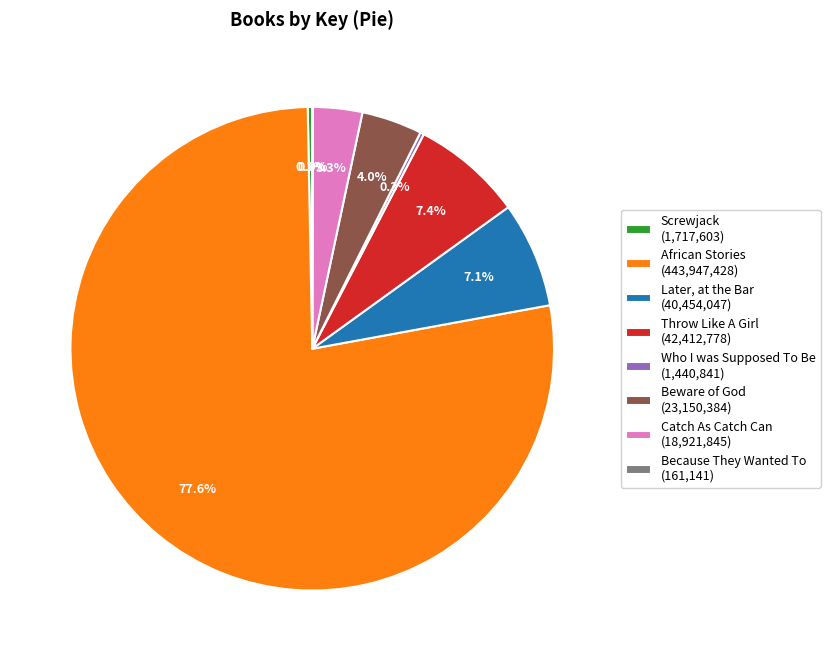

Is African Stories (443,947,428) the majority of the pie?

Yes